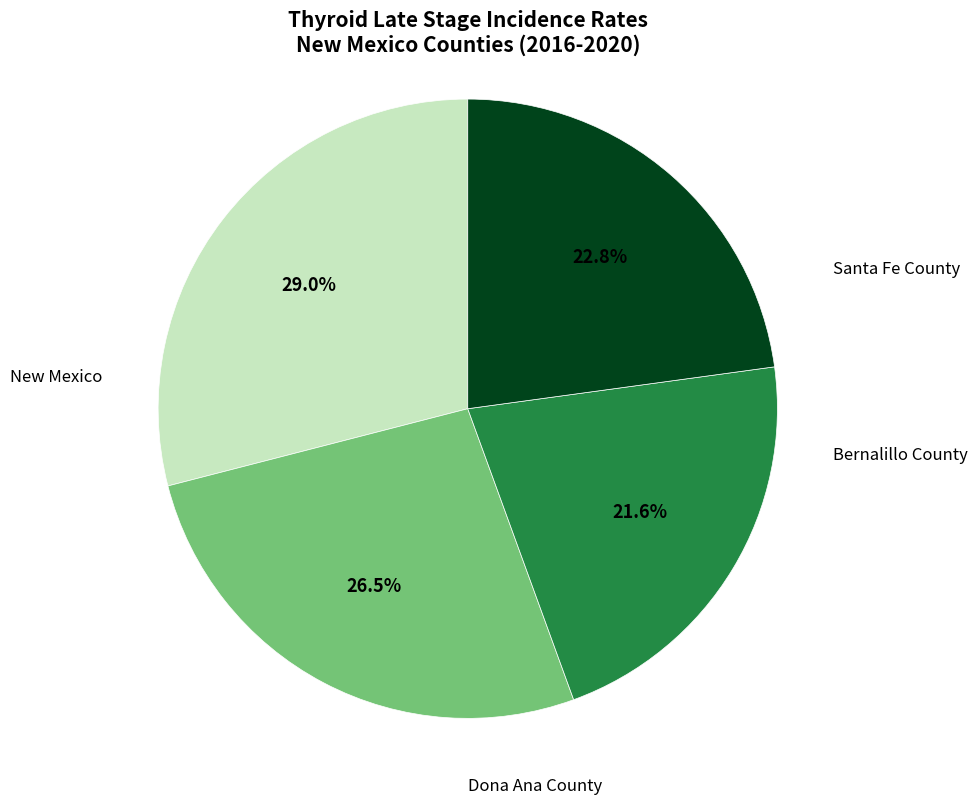

To the nearest percent, what is the difference between the largest and smallest slice percentages?

7%